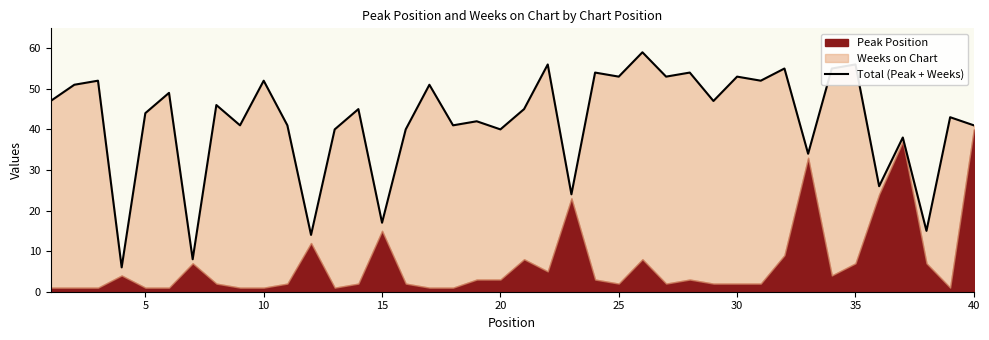

What is the difference between the maximum and second lowest values?

51